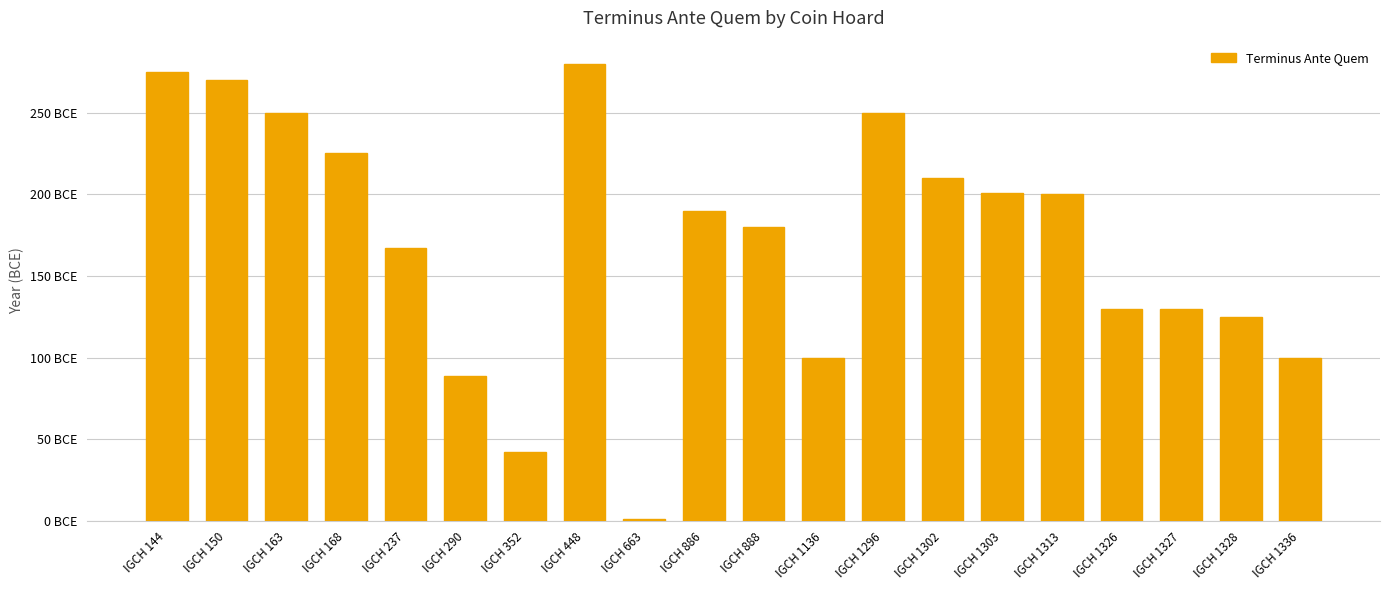

List the labels in order of value, smallest first.

IGCH 663, IGCH 352, IGCH 290, IGCH 1136, IGCH 1336, IGCH 1328, IGCH 1326, IGCH 1327, IGCH 237, IGCH 888, IGCH 886, IGCH 1313, IGCH 1303, IGCH 1302, IGCH 168, IGCH 163, IGCH 1296, IGCH 150, IGCH 144, IGCH 448